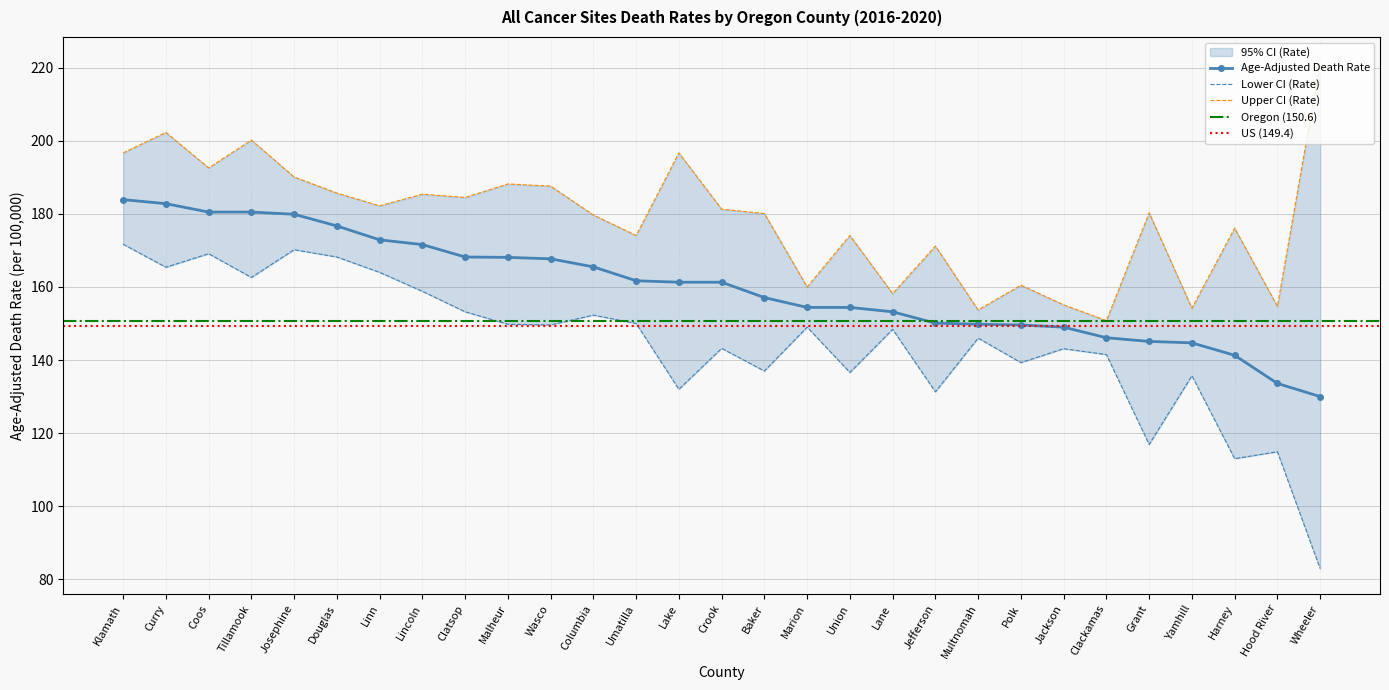

What is the minimum value for Lower CI (Rate)?

82.9